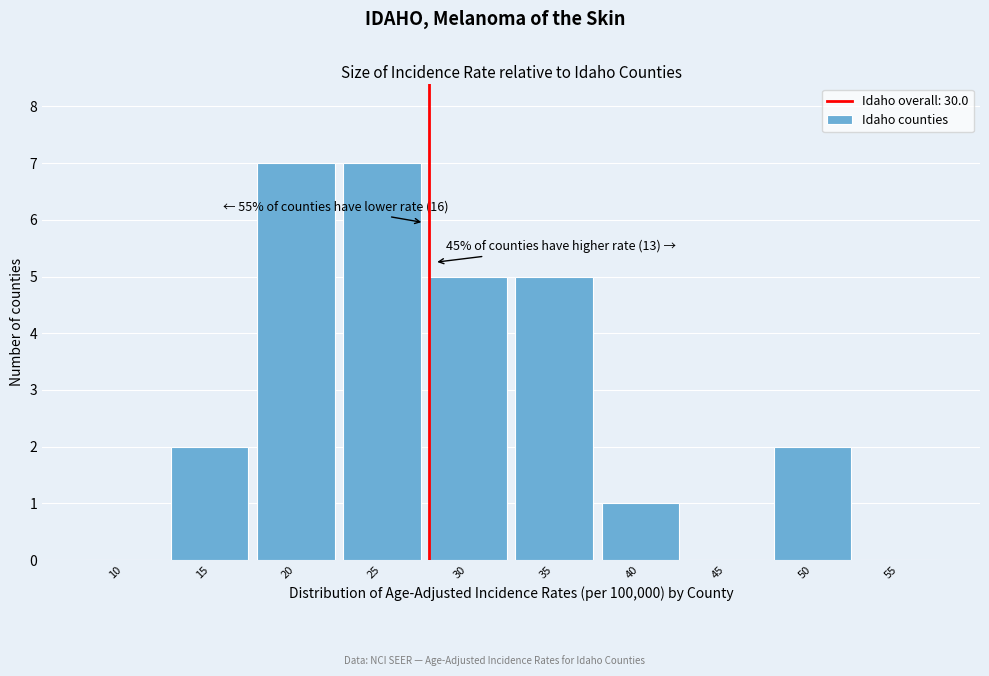

Reading left to right, what are all the values shown in this chart?

10=0	15=2	20=7	25=7	30=5	35=5	40=1	45=0	50=2	55=0